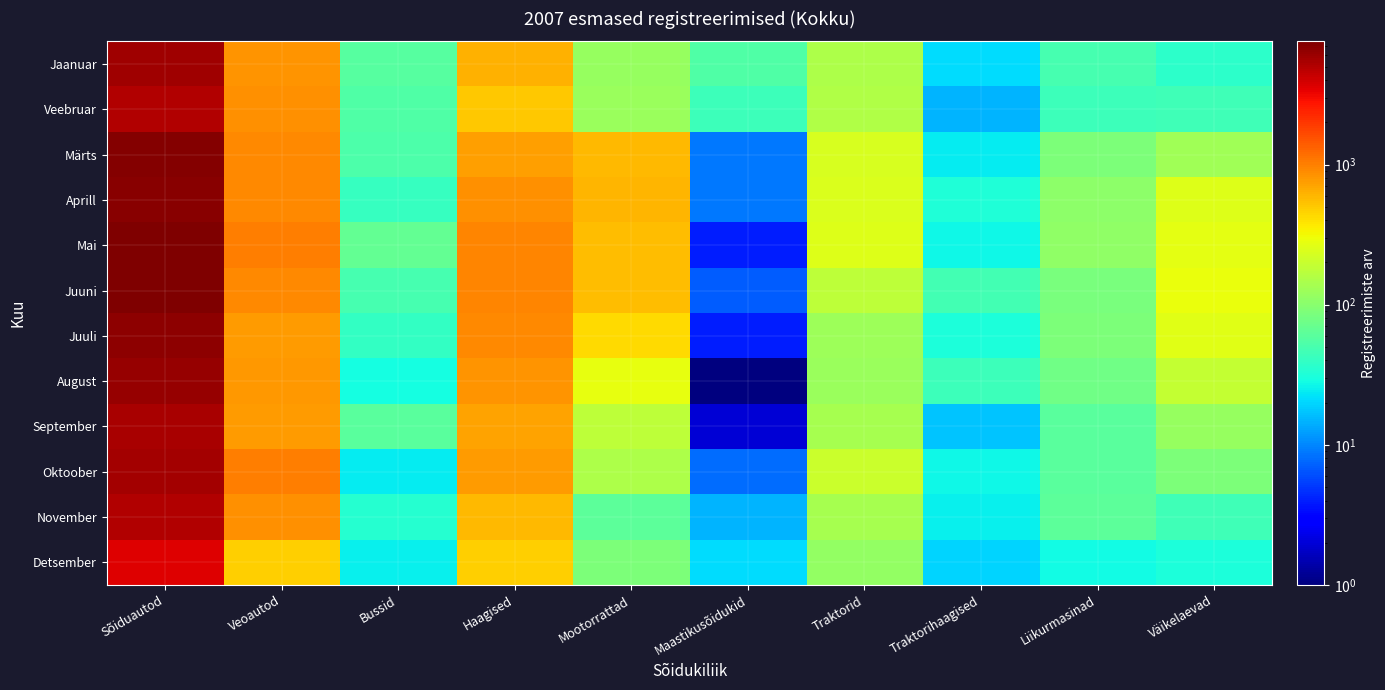

Reading left to right, extract all data points from this chart.

Jaanuar: Sõiduautod=5756	Veoautod=832	Bussid=58	Haagised=621	Mootorrattad=116	Maastikusõidukid=54	Traktorid=147	Traktorihaagised=21	Liikurmasinad=49	Väikelaevad=37
Veebruar: Sõiduautod=5092	Veoautod=852	Bussid=54	Haagised=515	Mootorrattad=123	Maastikusõidukid=44	Traktorid=156	Traktorihaagised=15	Liikurmasinad=44	Väikelaevad=45
Märts: Sõiduautod=7106	Veoautod=928	Bussid=52	Haagised=736	Mootorrattad=580	Maastikusõidukid=9	Traktorid=232	Traktorihaagised=24	Liikurmasinad=90	Väikelaevad=131
Aprill: Sõiduautod=6975	Veoautod=920	Bussid=41	Haagised=846	Mootorrattad=601	Maastikusõidukid=9	Traktorid=243	Traktorihaagised=32	Liikurmasinad=106	Väikelaevad=251
Mai: Sõiduautod=7564	Veoautod=1029	Bussid=67	Haagised=957	Mootorrattad=564	Maastikusõidukid=4	Traktorid=253	Traktorihaagised=27	Liikurmasinad=111	Väikelaevad=271
Juuni: Sõiduautod=7325	Veoautod=927	Bussid=49	Haagised=934	Mootorrattad=569	Maastikusõidukid=7	Traktorid=175	Traktorihaagised=47	Liikurmasinad=85	Väikelaevad=285
Juuli: Sõiduautod=6664	Veoautod=769	Bussid=40	Haagised=918	Mootorrattad=419	Maastikusõidukid=4	Traktorid=125	Traktorihaagised=31	Liikurmasinad=89	Väikelaevad=261
August: Sõiduautod=6182	Veoautod=798	Bussid=29	Haagised=836	Mootorrattad=280	Maastikusõidukid=1	Traktorid=123	Traktorihaagised=44	Liikurmasinad=76	Väikelaevad=190
September: Sõiduautod=5389	Veoautod=779	Bussid=60	Haagised=718	Mootorrattad=177	Maastikusõidukid=2	Traktorid=141	Traktorihaagised=17	Liikurmasinad=61	Väikelaevad=116
Oktoober: Sõiduautod=5694	Veoautod=1009	Bussid=24	Haagised=765	Mootorrattad=148	Maastikusõidukid=8	Traktorid=206	Traktorihaagised=27	Liikurmasinad=60	Väikelaevad=87
November: Sõiduautod=5009	Veoautod=868	Bussid=34	Haagised=582	Mootorrattad=63	Maastikusõidukid=15	Traktorid=139	Traktorihaagised=25	Liikurmasinad=62	Väikelaevad=46
Detsember: Sõiduautod=3622	Veoautod=474	Bussid=25	Haagised=474	Mootorrattad=89	Maastikusõidukid=21	Traktorid=112	Traktorihaagised=20	Liikurmasinad=28	Väikelaevad=31